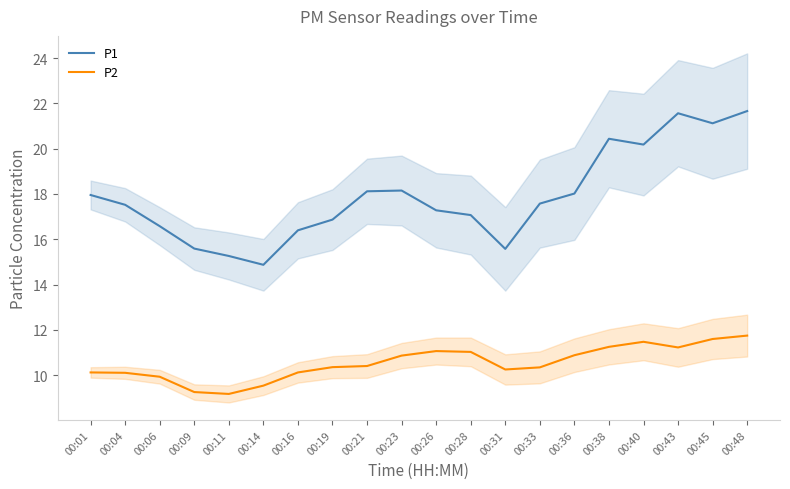

What is the value of the P2 point at the 5th from the left?

9.2